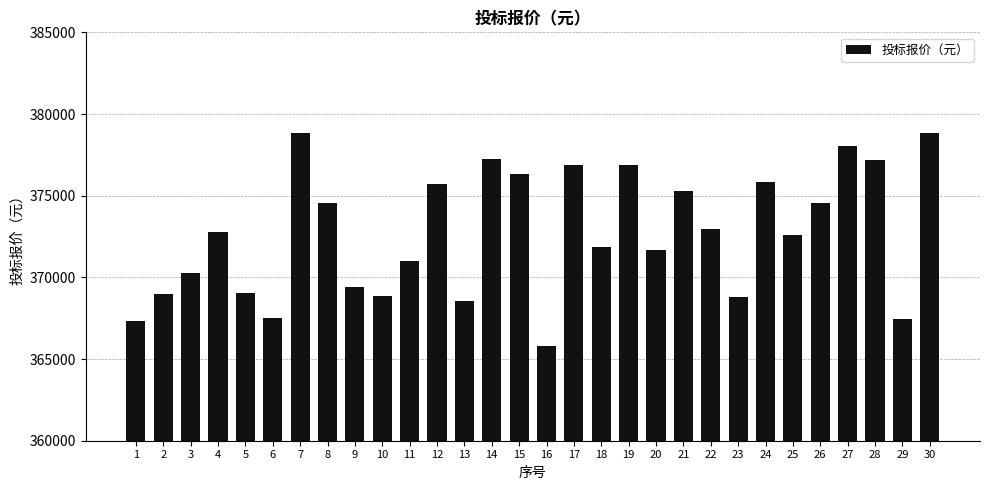

What is the maximum value shown in the chart?

378816.4